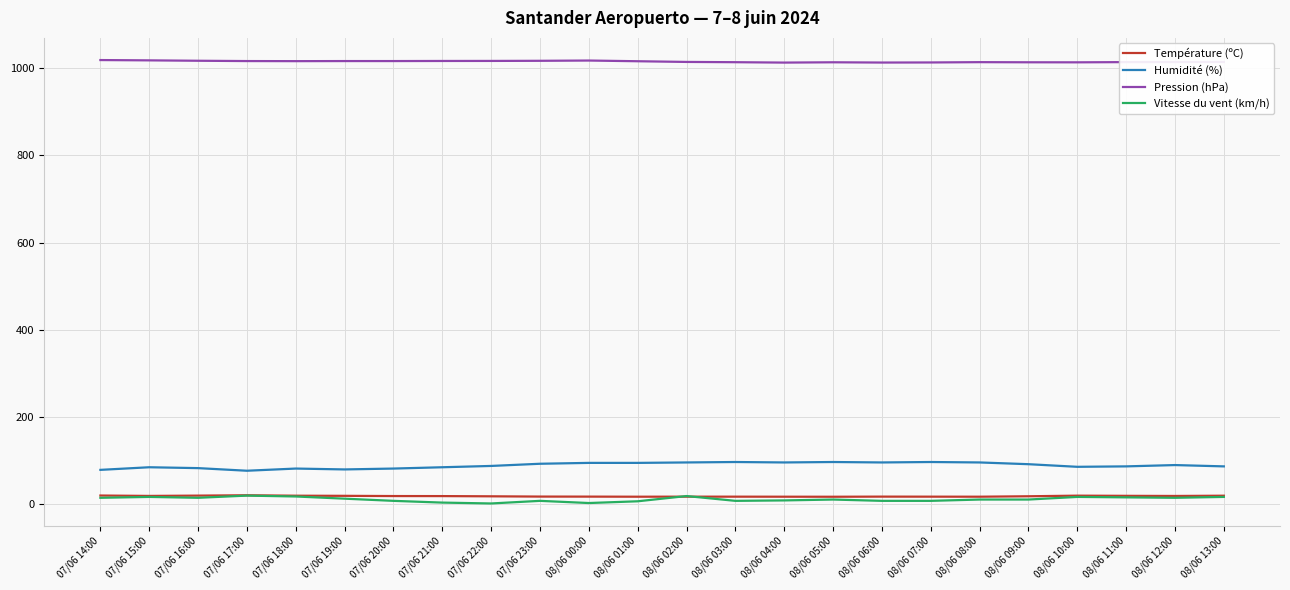

What is the spread (max minus min) of values at 07/06 22:00?

1014.1